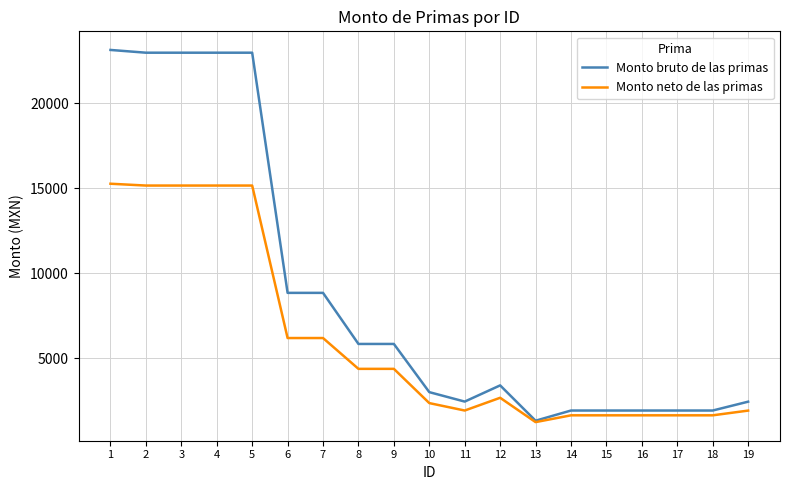

What is the average value of the Monto bruto de las primas series?

8784.3